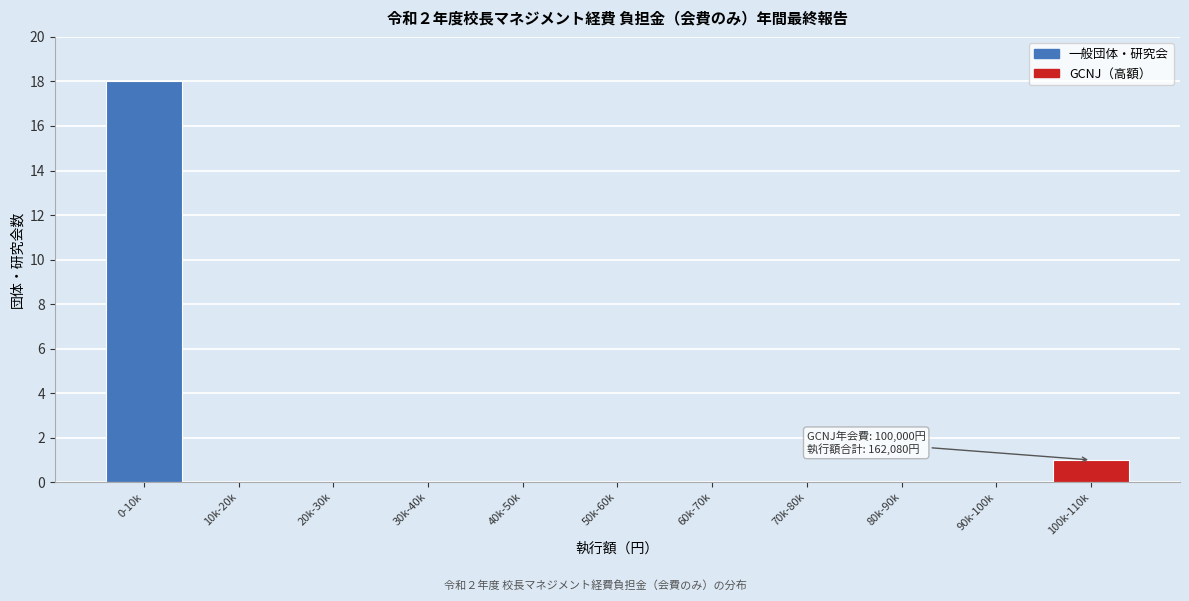

Reading left to right, what are all the values shown in this chart?

0-10k=18	10k-20k=0	20k-30k=0	30k-40k=0	40k-50k=0	50k-60k=0	60k-70k=0	70k-80k=0	80k-90k=0	90k-100k=0	100k-110k=1